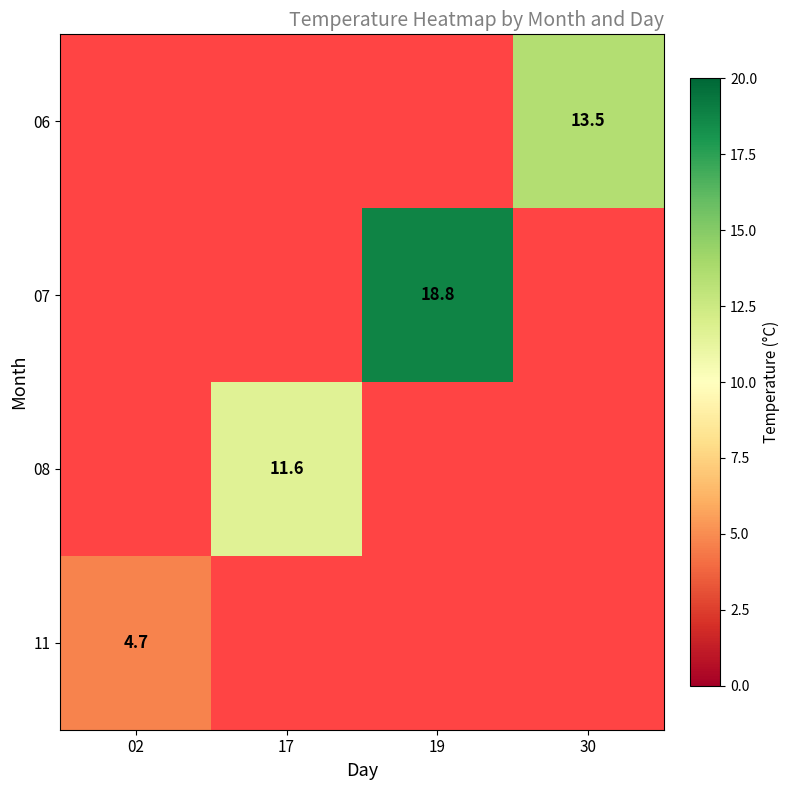

Which label corresponds to the smallest value in the chart?

02